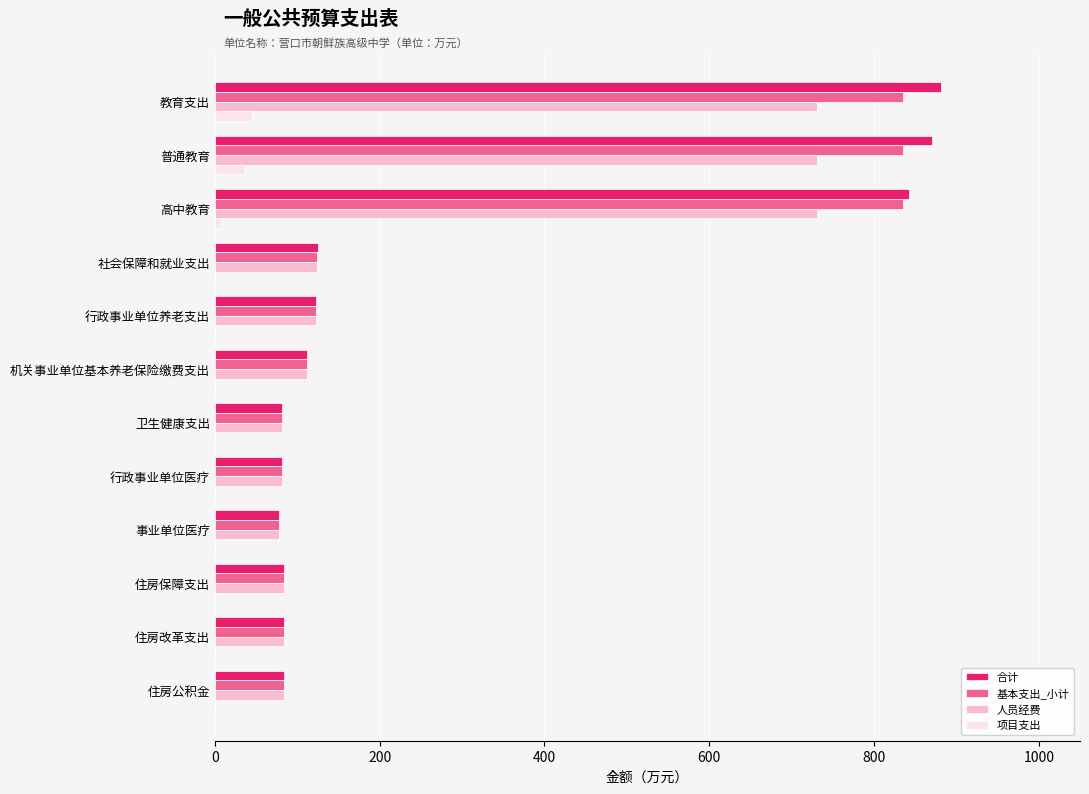

What is the greatest value displayed?

880.9